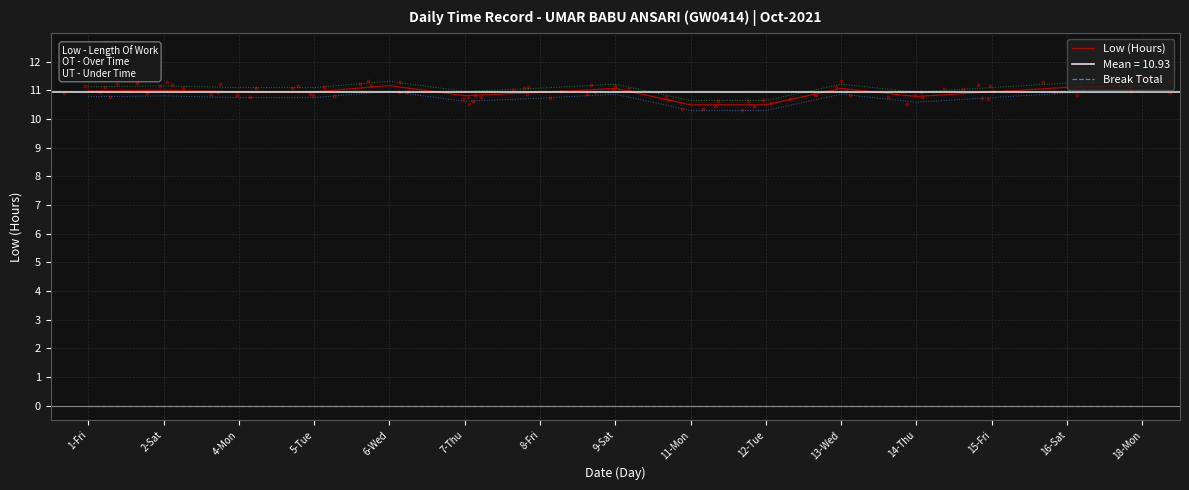

Which series reaches the minimum Y coordinate?

Break Total